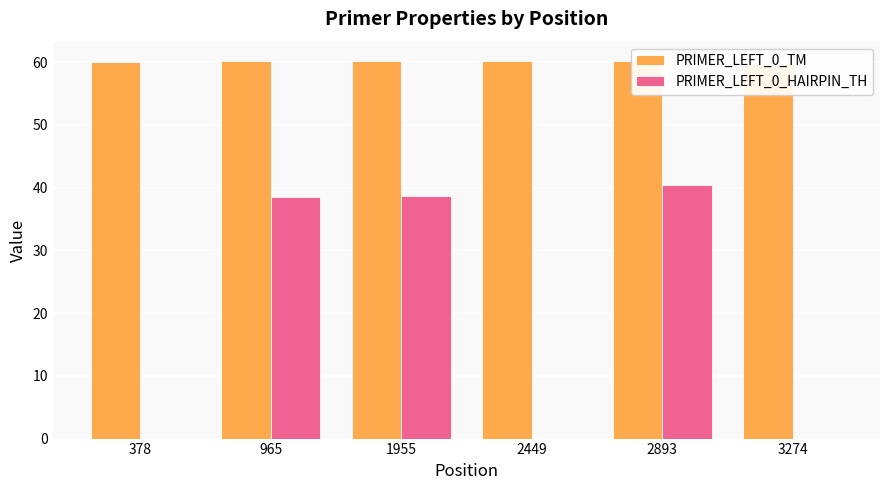

At how many categories does at least one series exceed 18?

6